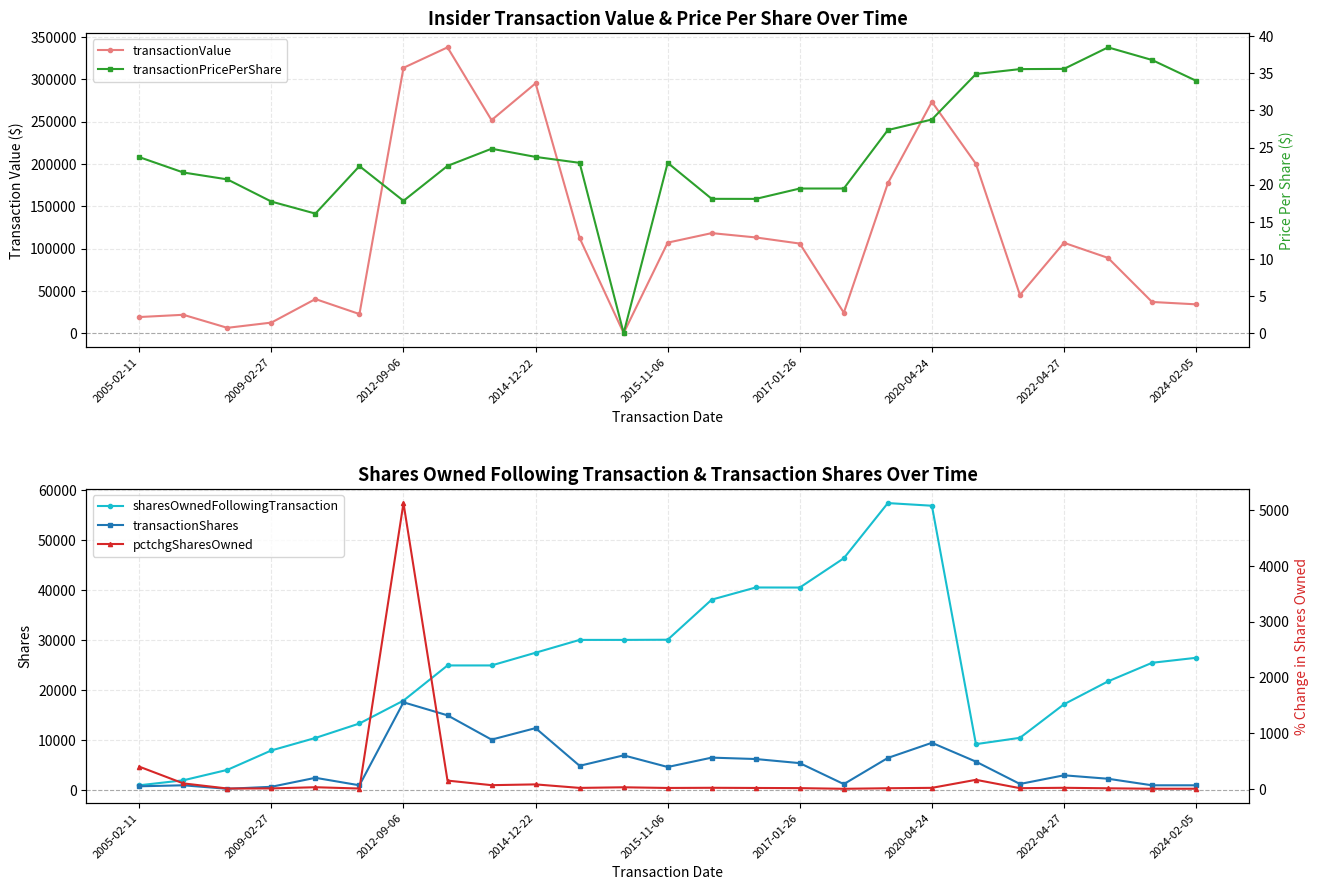

What are all the series names shown in the legend?

transactionValue, sharesOwnedFollowingTransaction, transactionShares, transactionPricePerShare, pctchgSharesOwned